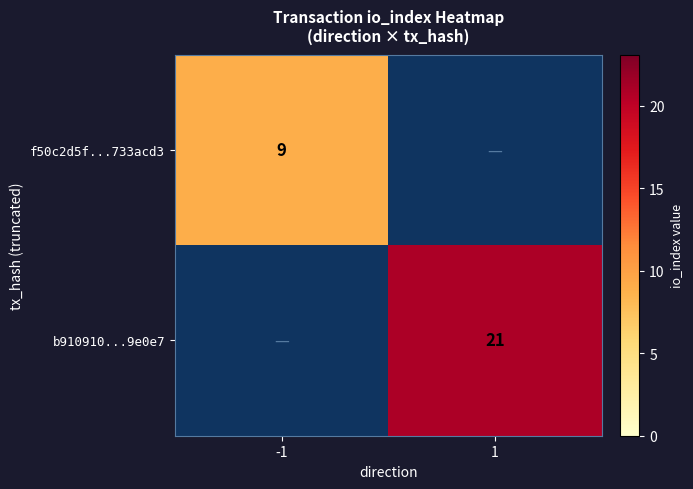

Is it true that b910910...9e0e7 equals 21 at 1?

True